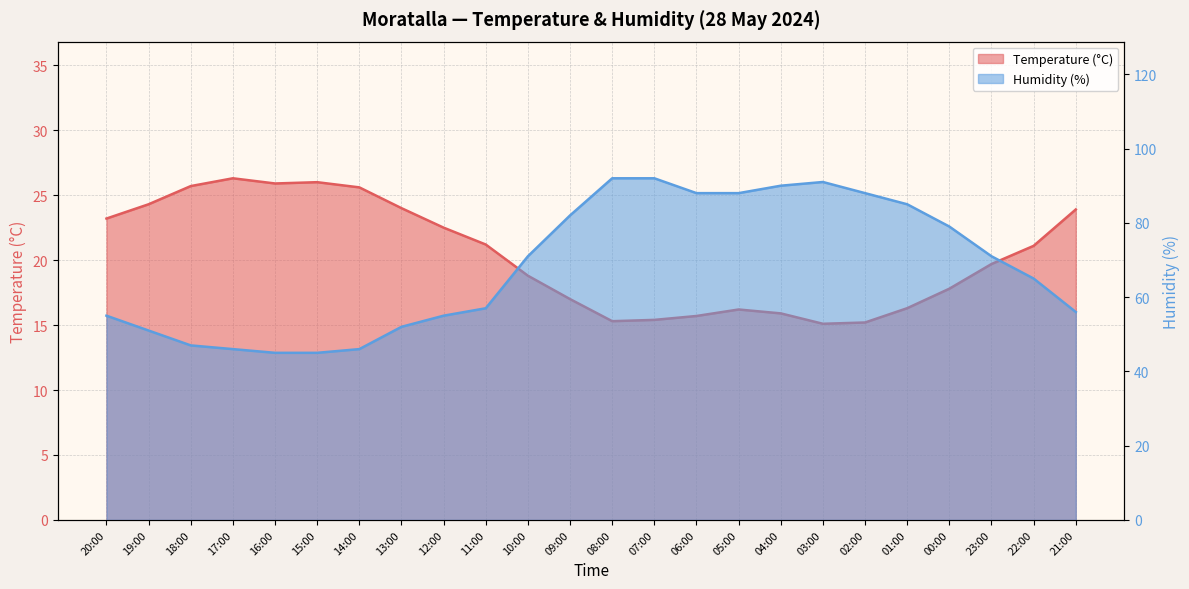

Does the chart display data point markers on the line(s)?

No